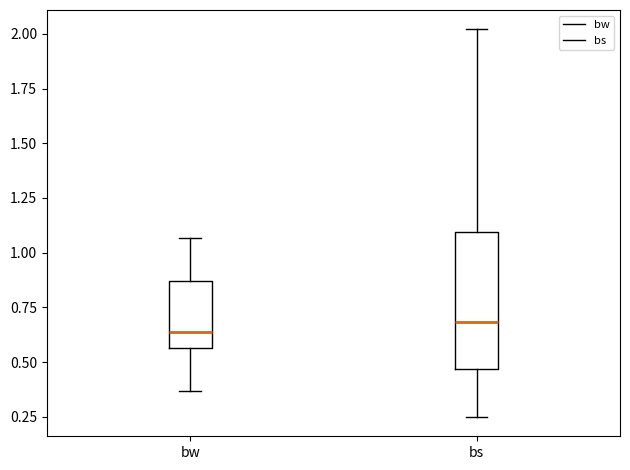

Reading left to right, read every box against the y-axis: the position of its median line, the range the box covers, and the ends of its whiskers. The values are not printed on the chart, so give them approximately, as read against the axis.

bw: median 0.65, box 0.55 to 0.85, whiskers 0.35 to 1.05
bs: median 0.70, box 0.45 to 1.10, whiskers 0.25 to 2.00